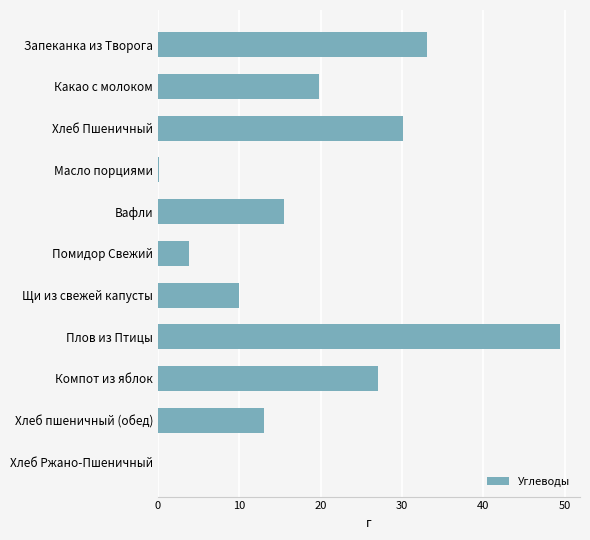

What is the change in value from Какао с молоком to Плов из Птицы?

+29.6